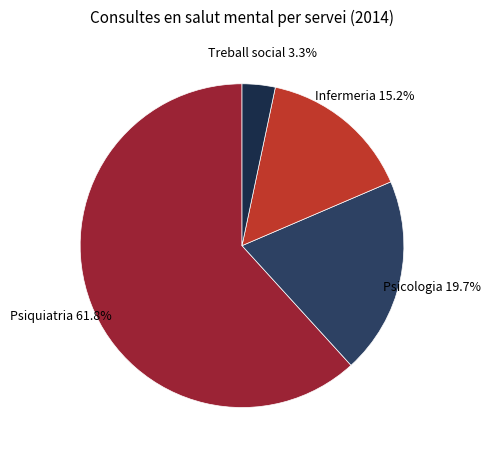

Rank the categories by value from highest to lowest.

Psiquiatria, Psicologia, Infermeria, Treball social